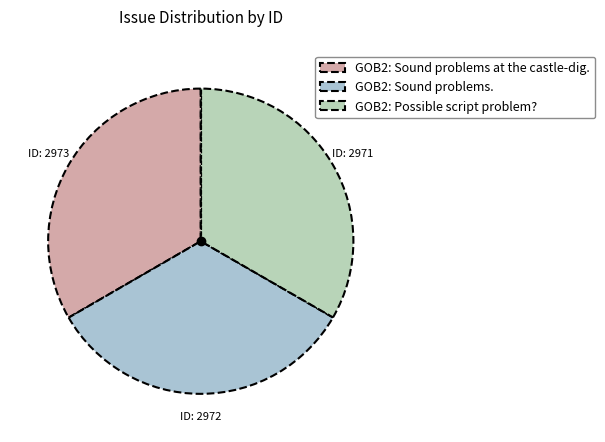

Count the number of slices in the pie.

3